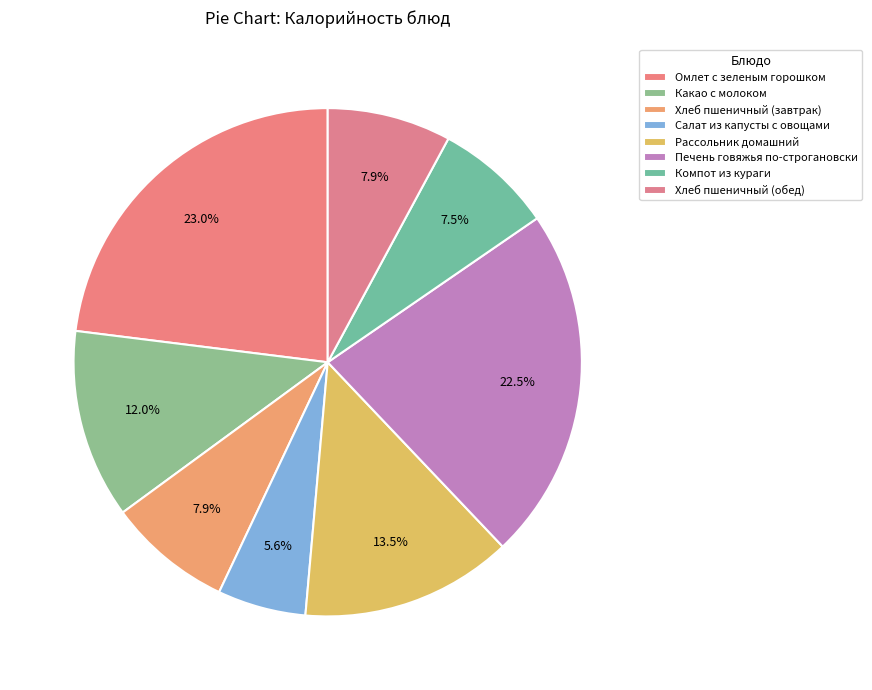

The Хлеб пшеничный (обед) slice represents 8% of the pie. True or false?

True